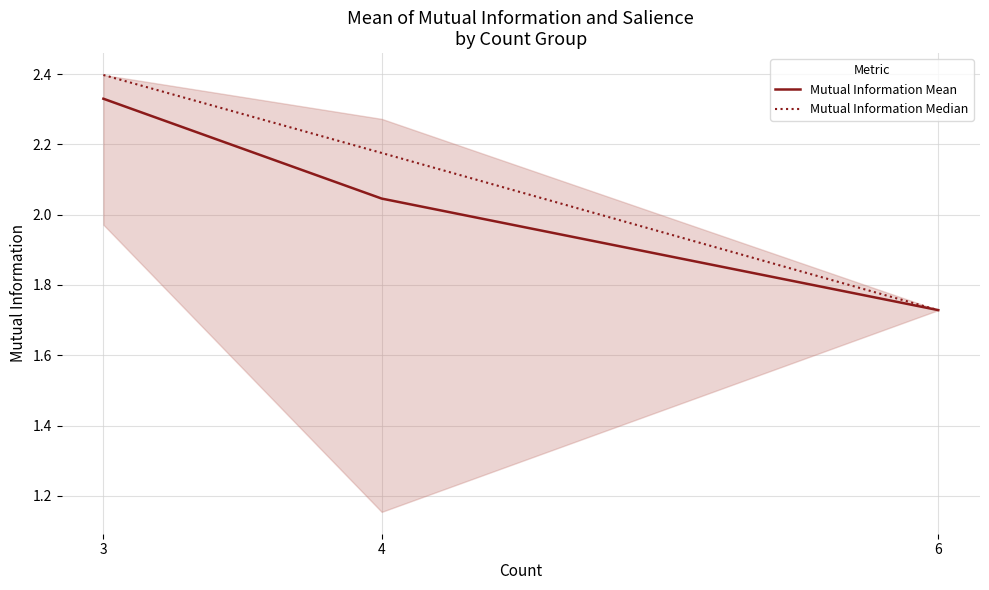

Does the chart display data point markers on the line(s)?

No